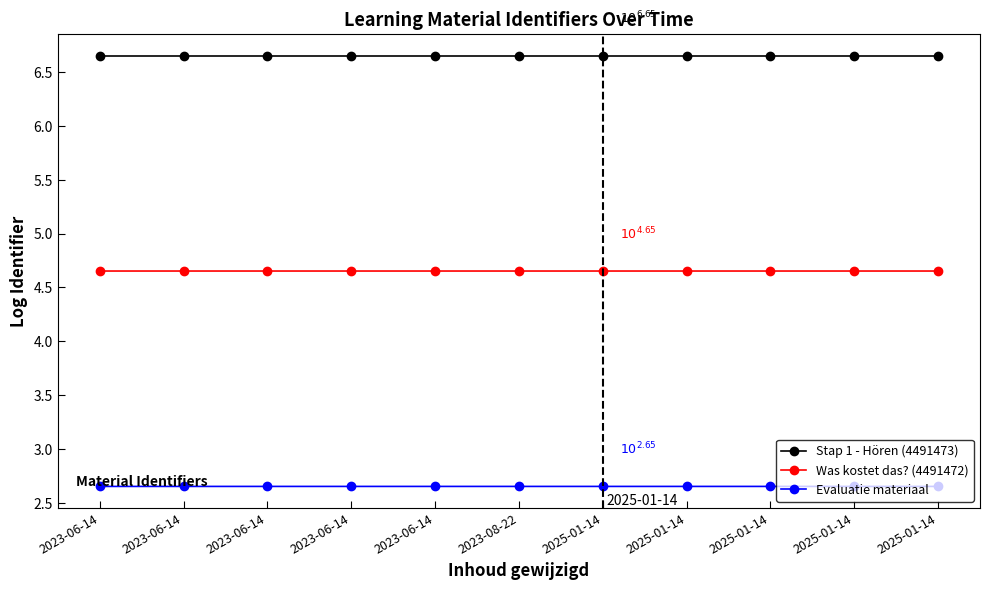

At how many categories does at least one series exceed 6?

11